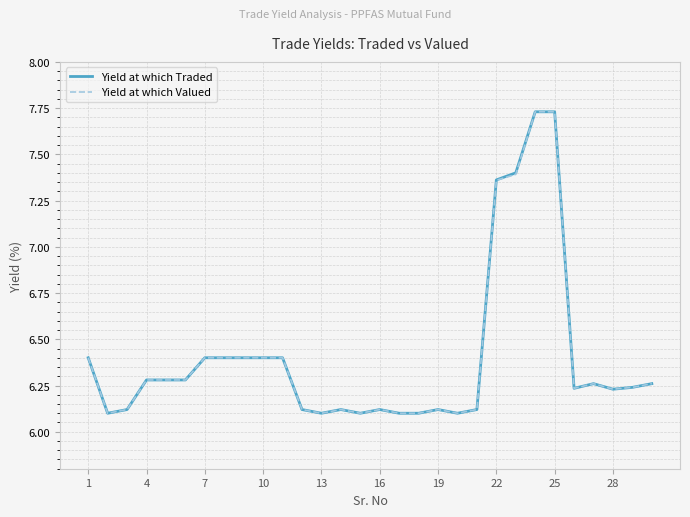

Count the number of data series in this chart.

2